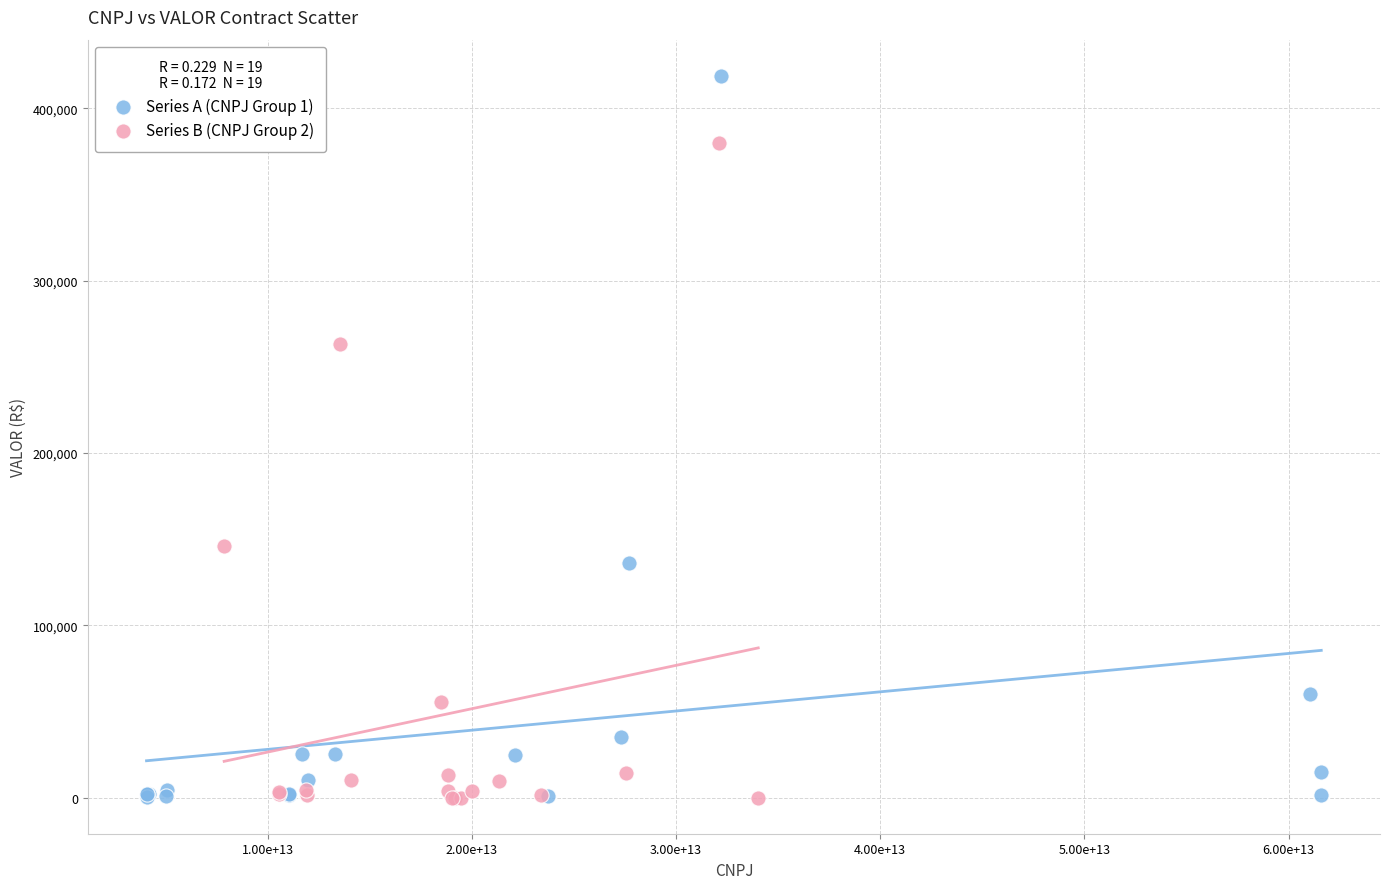

What are all the series names shown in the legend?

Series A (CNPJ Group 1), Series B (CNPJ Group 2)